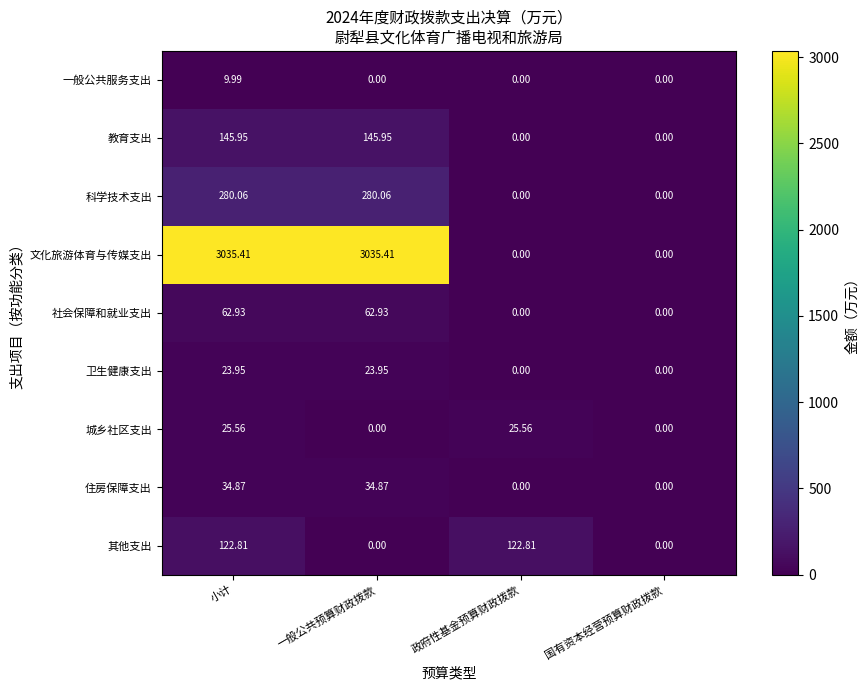

How many distinct data groups are displayed?

9